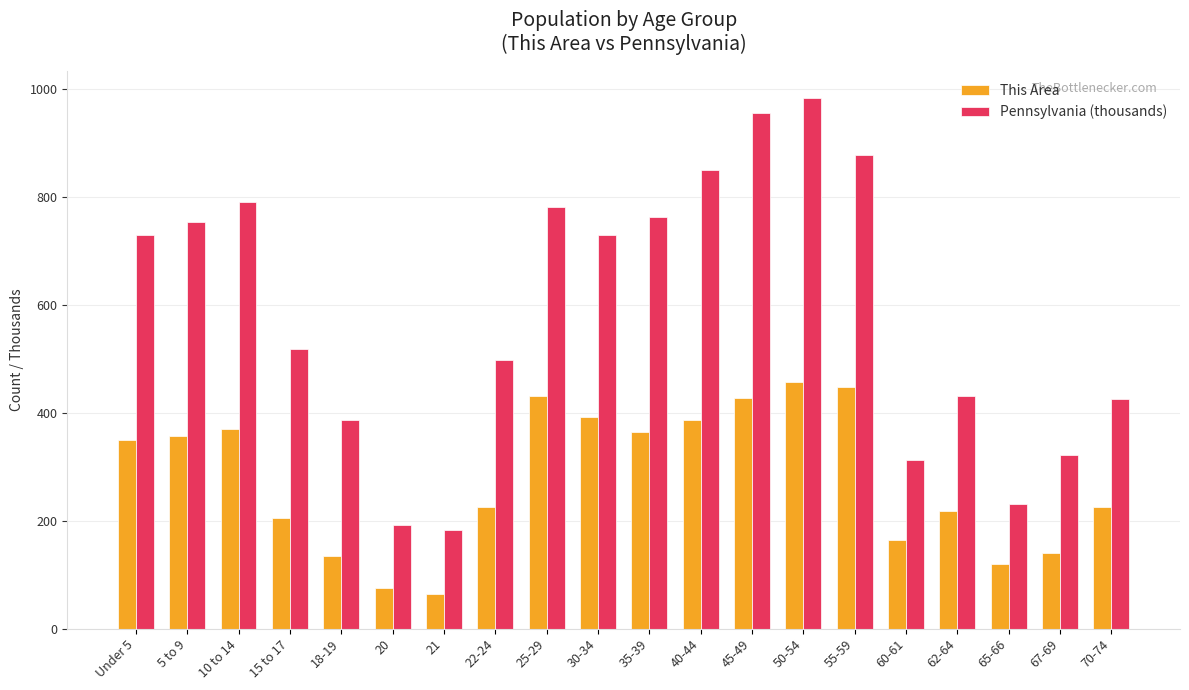

What is the difference between the highest and lowest values at 20?

116.9